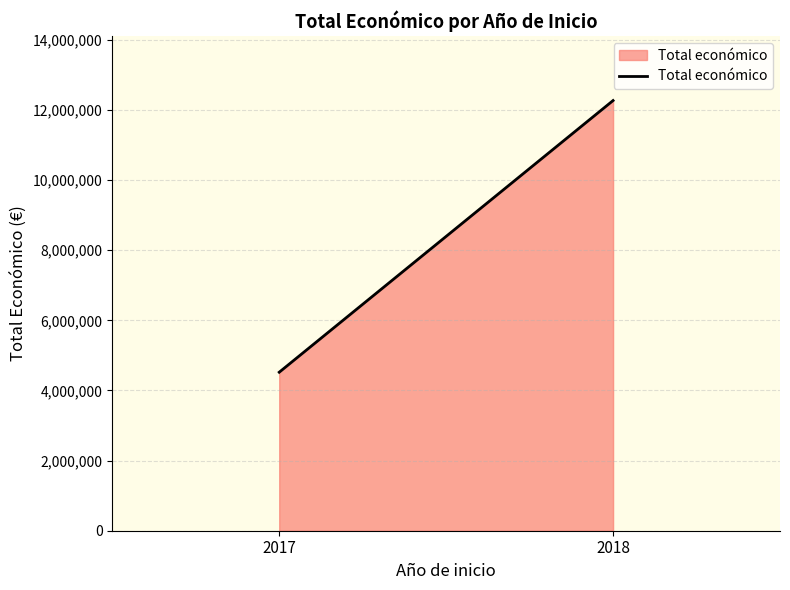

How many distinct data groups are displayed?

1